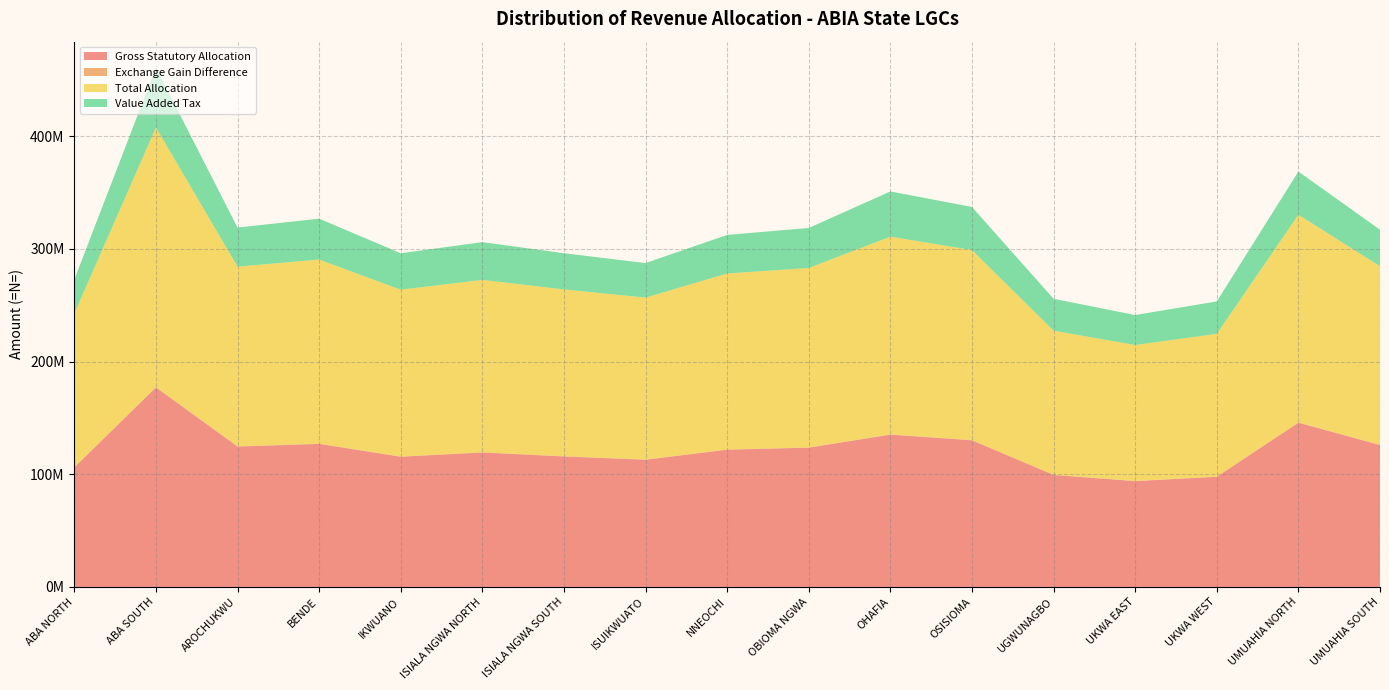

Reading right to left, transcribe all the data shown in this chart.

Gross Statutory Allocation: 125914329.8	145724283.9	97757081.4	93880482.6	99358787.4	130115135.4	135139313.5	123575152.1	121773194.0	112872351.8	115759111.4	119306346.1	115523917.4	126922043.5	124568729.2	177042269.8	106116927.6
Exchange Gain Difference: 227072.0	262796.9	176293.6	169302.6	179182.1	234647.6	243708.2	222853.5	219603.9	203552.3	208758.2	215155.2	208334.1	228889.3	224645.3	319275.3	191369.6
Total Allocation: 158545220.7	184347423.1	126708061.1	120670138.6	127881861.6	168635532.7	175519944.7	159312437.3	156236615.9	143728973.9	148095376.6	153025633.6	148094202.7	163439734.2	159492729.7	230465679.5	136456778.7
Value Added Tax: 32403818.9	38360342.3	28774686.1	26620353.3	28343892.1	38285749.7	40136923.1	35514431.7	34243817.9	30653069.8	32127507.1	33504132.2	32361951.3	36288801.5	34699355.2	53104134.3	30148481.4